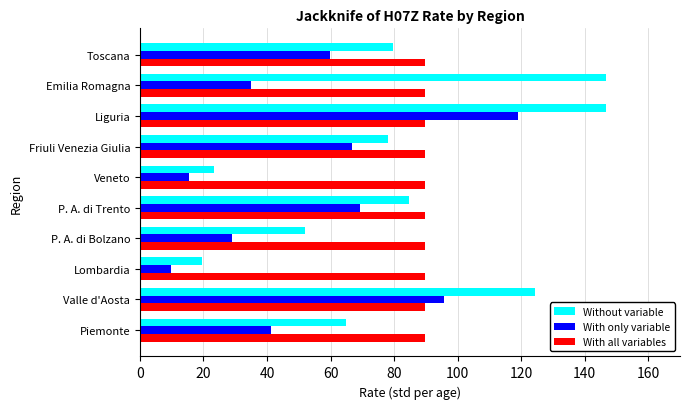

Count the number of categories in the chart.

10